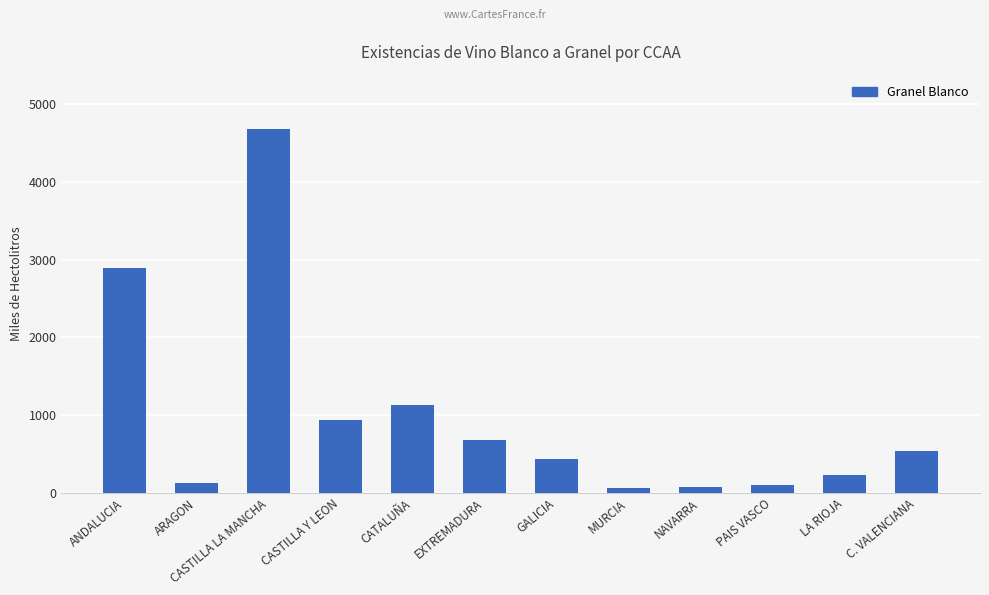

What is the value of the 11th bar from the left?

233269